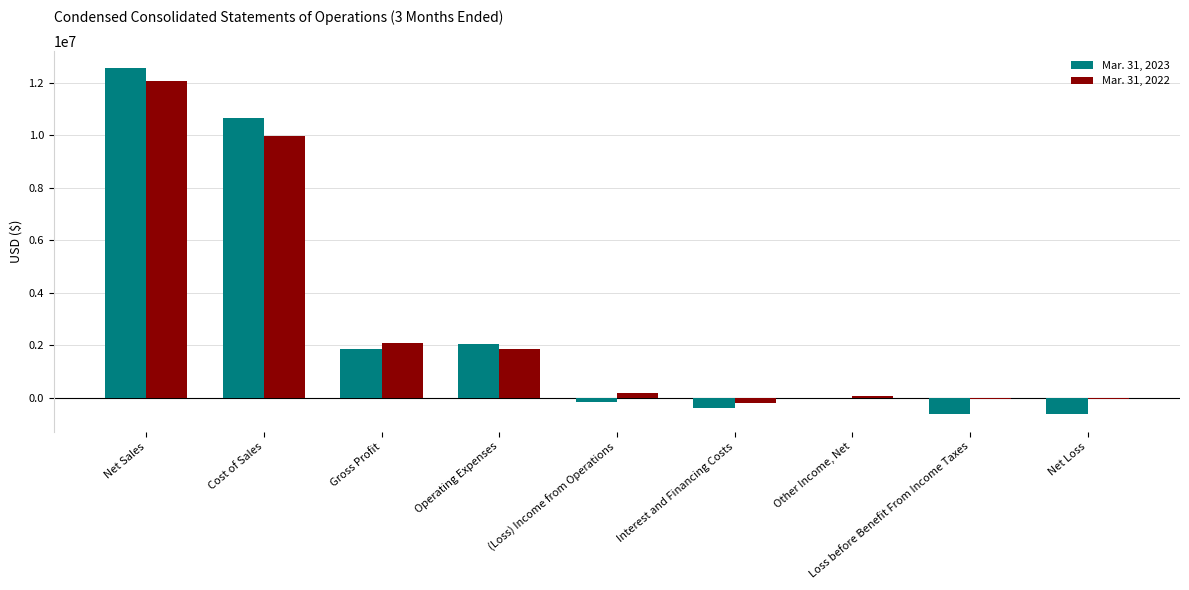

What is the approximate value of Mar. 31, 2023 at (Loss) Income from Operations, to the nearest 100?

-158000